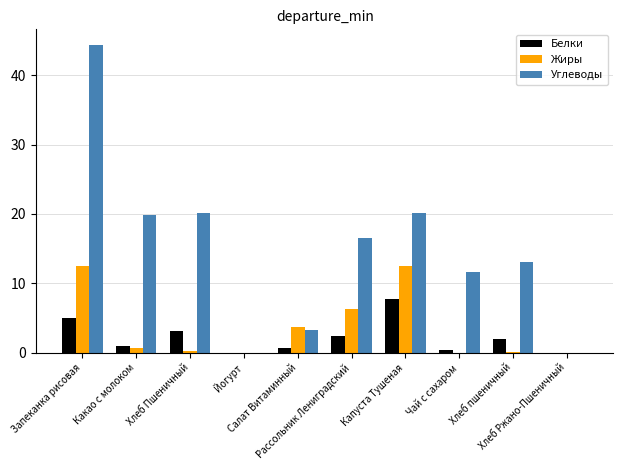

What is the sum of all Углеводы values?

148.9